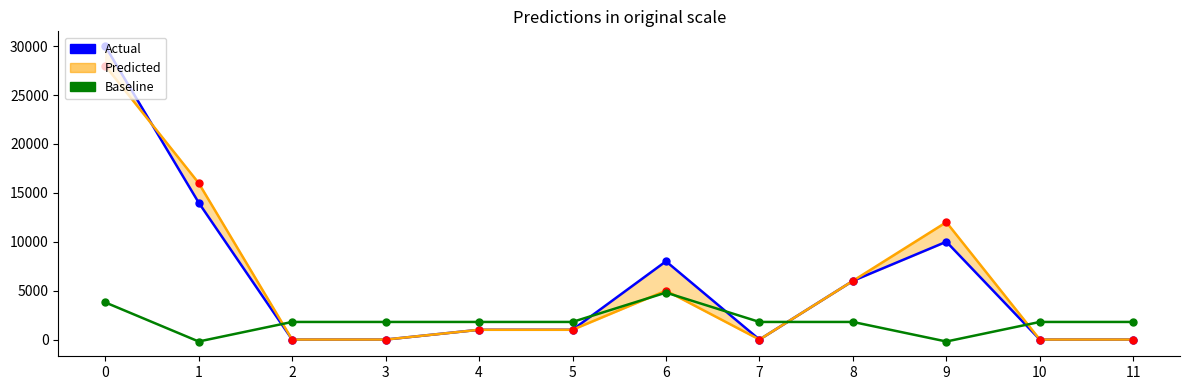

In Actual, how many points are lower than both neighbors (excluding endpoints)?

1